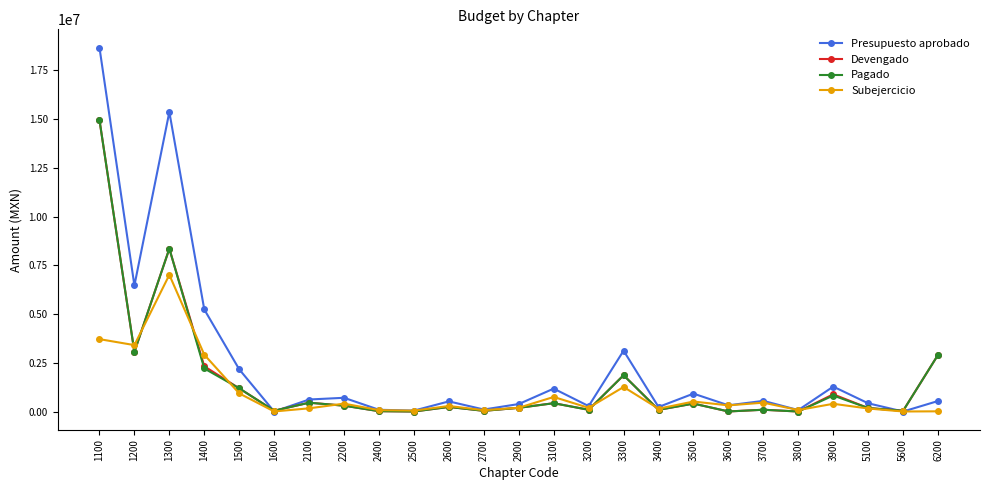

At which category is the sum across all series the highest?

1100